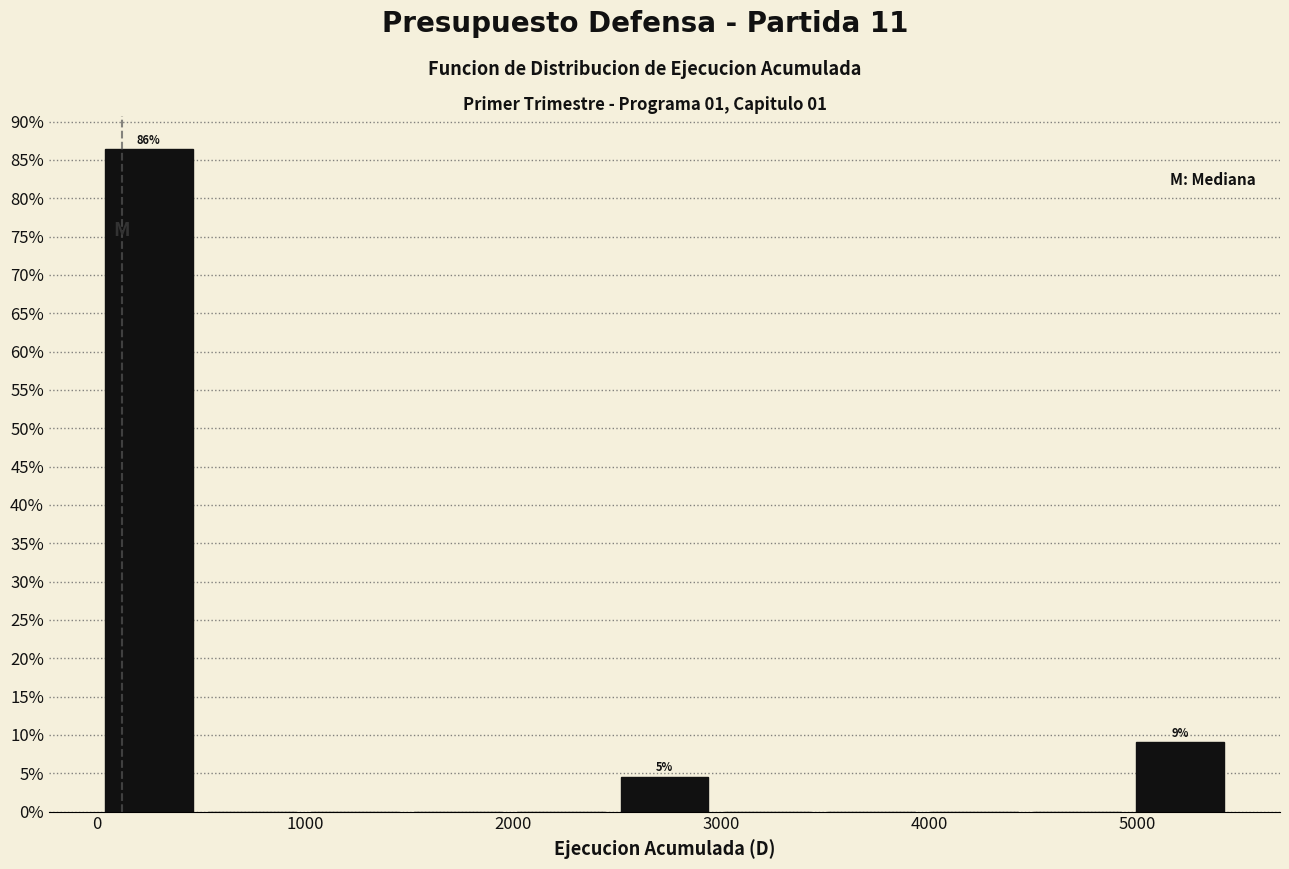

Over which range of the x-axis is the bar tallest?

0 to 500